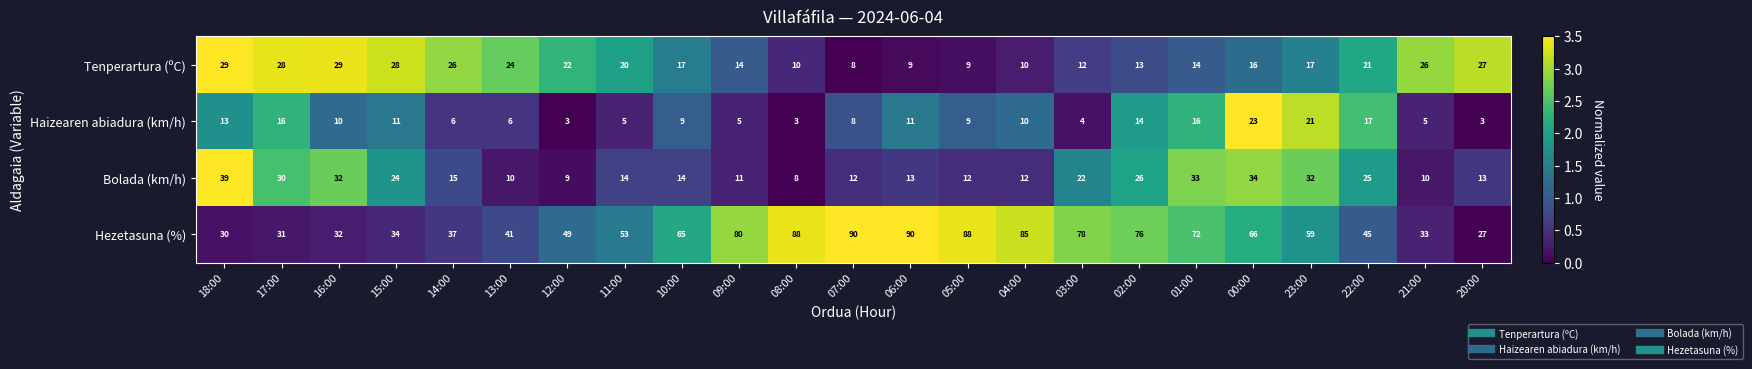

Which series has the widest spread of values?

Hezetasuna (%)